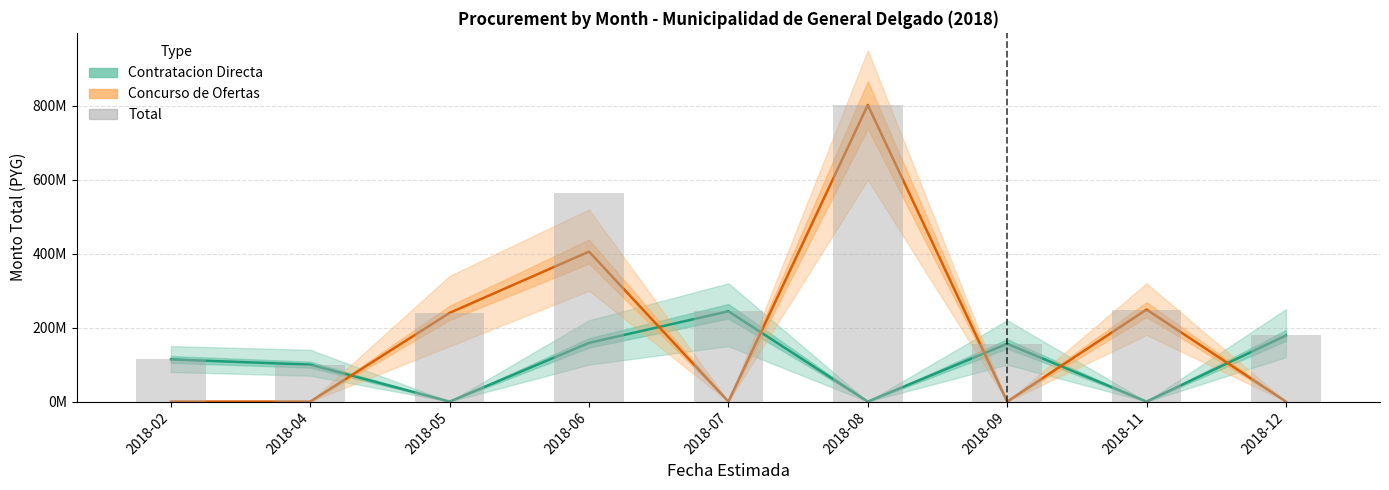

What is the sum of the Concurso de Ofertas values at 2018-11 and 2018-07?

249009639